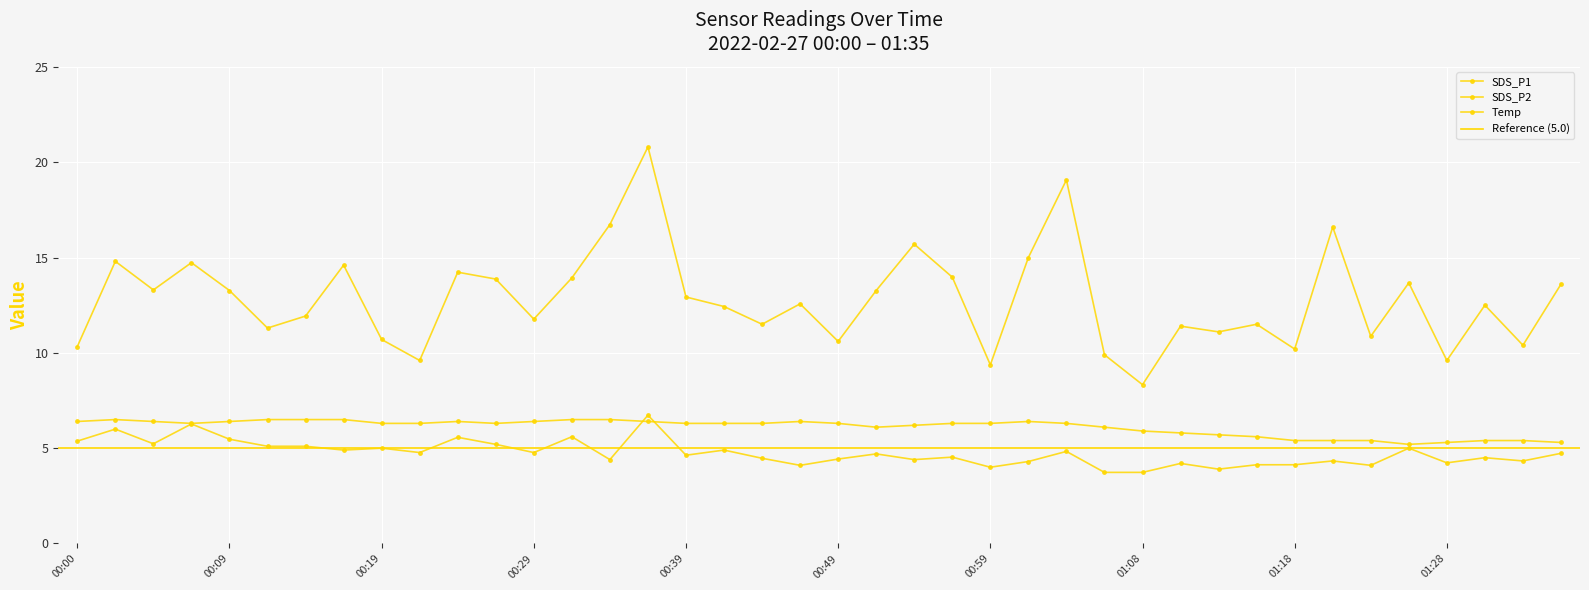

What is the maximum value shown in the chart?

20.8